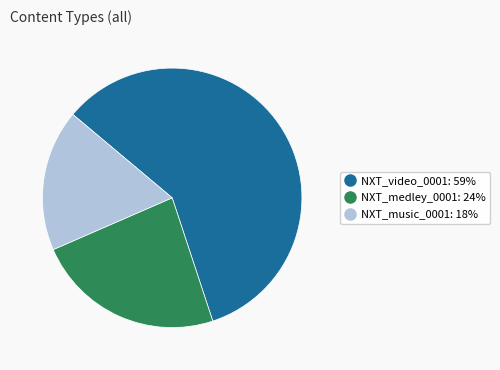

Does any single category account for the majority?

Yes